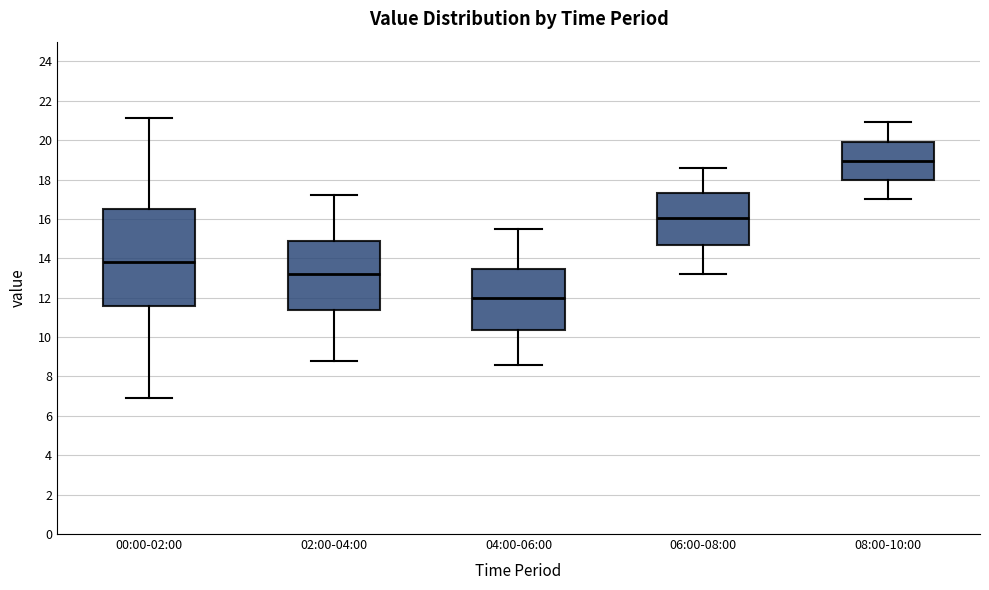

Reading left to right, read every box against the y-axis: the position of its median line, the range the box covers, and the ends of its whiskers. The values are not printed on the chart, so give them approximately, as read against the axis.

00:00-02:00: median 13.8, box 11.6 to 16.6, whiskers 7.0 to 21.2
02:00-04:00: median 13.2, box 11.4 to 14.8, whiskers 8.8 to 17.2
04:00-06:00: median 12.0, box 10.4 to 13.4, whiskers 8.6 to 15.6
06:00-08:00: median 16.0, box 14.6 to 17.4, whiskers 13.2 to 18.6
08:00-10:00: median 19.0, box 18.0 to 20.0, whiskers 17.0 to 21.0